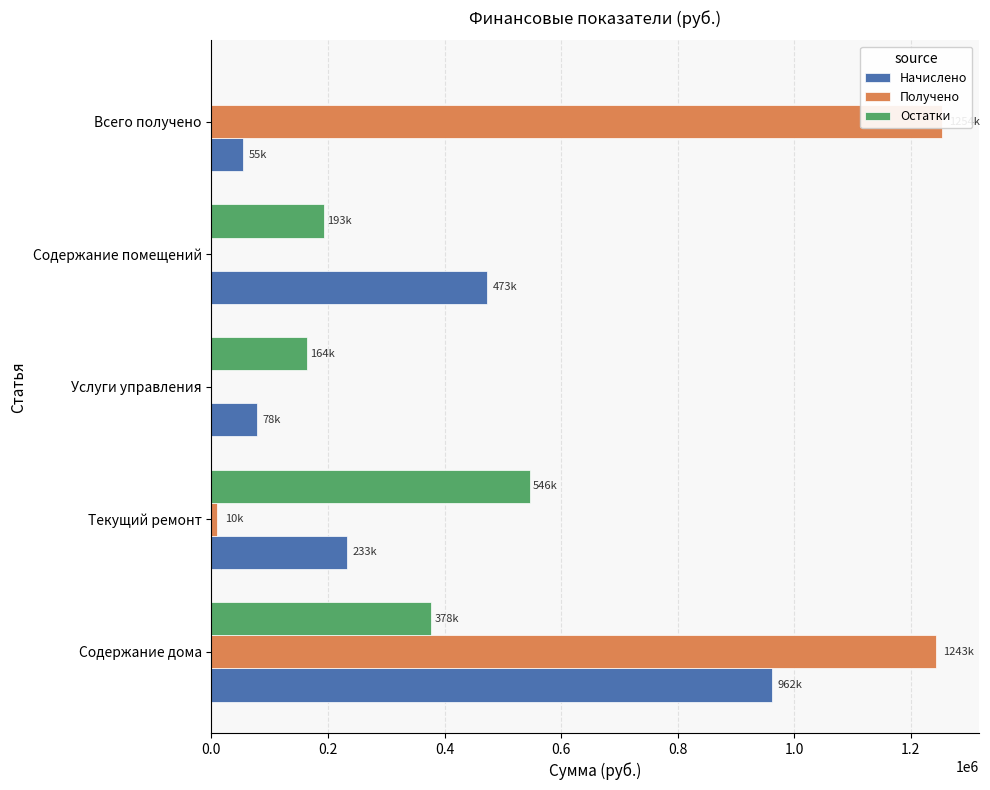

What are all the series names shown in the legend?

Начислено, Получено, Остатки